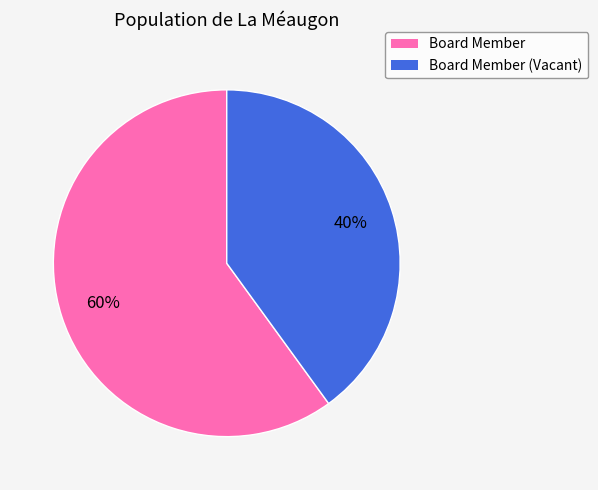

Which slice is the smallest?

Board Member (Vacant)